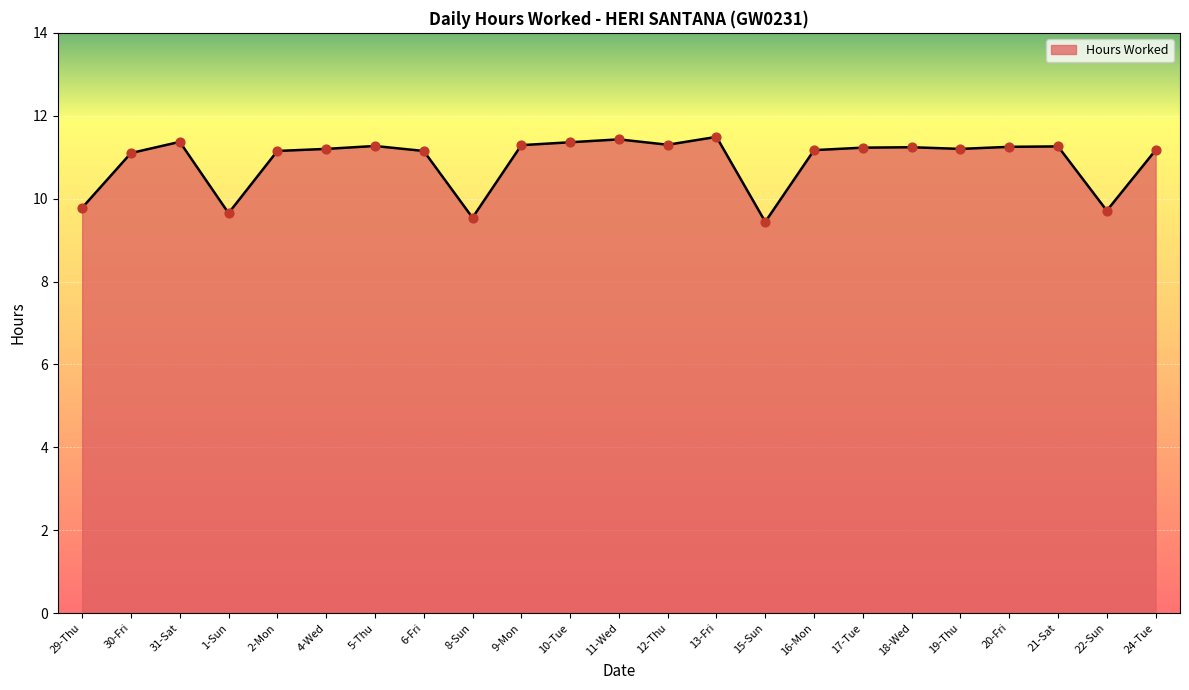

What is the change in value from 8-Sun to 10-Tue?

+1.8